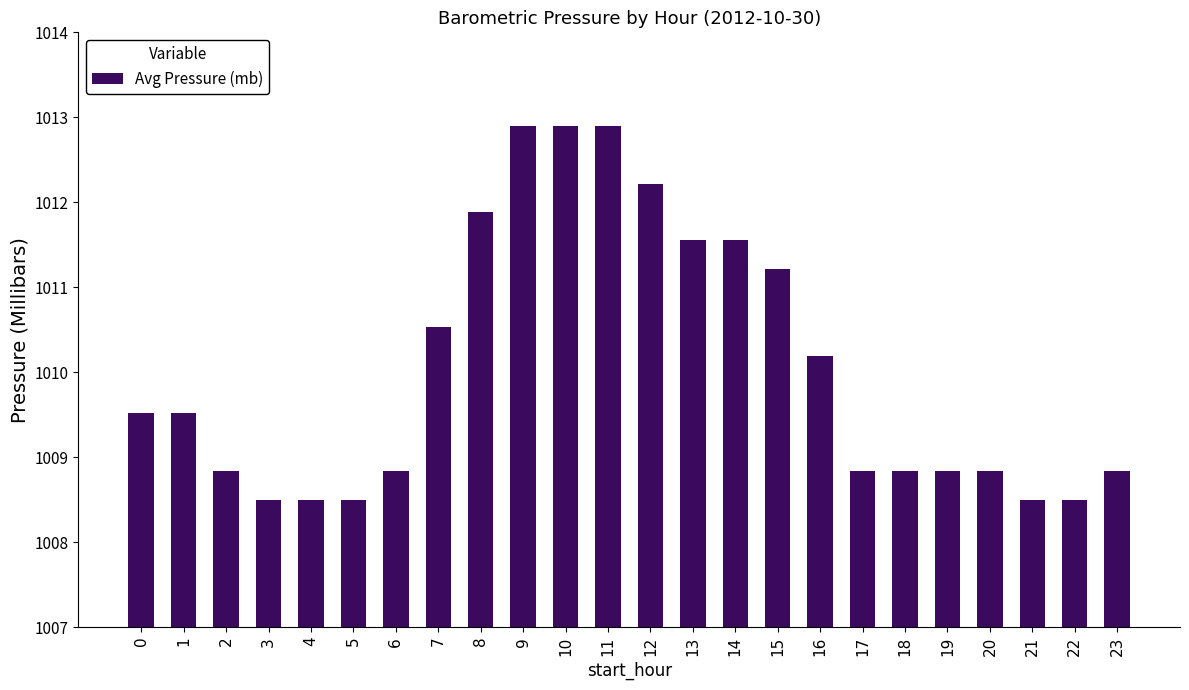

Approximately how many times larger is the value at 2 compared to 14?

1.0